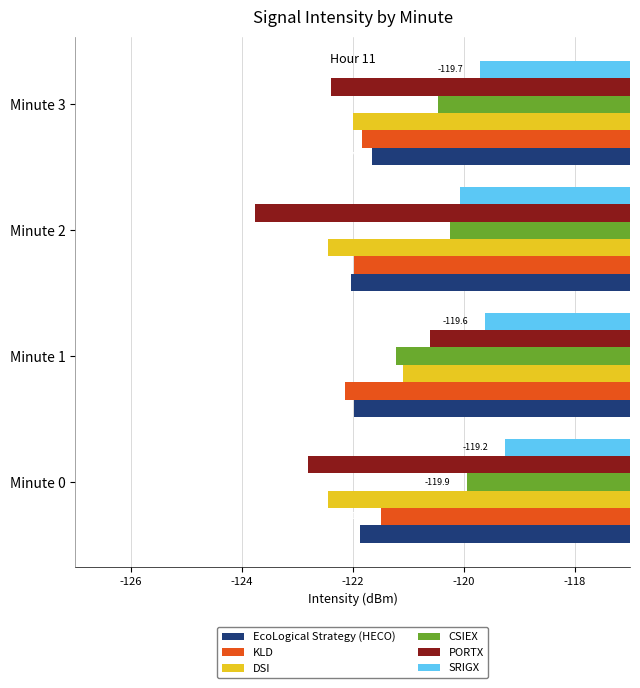

What is the sum of all CSIEX values?

-481.9